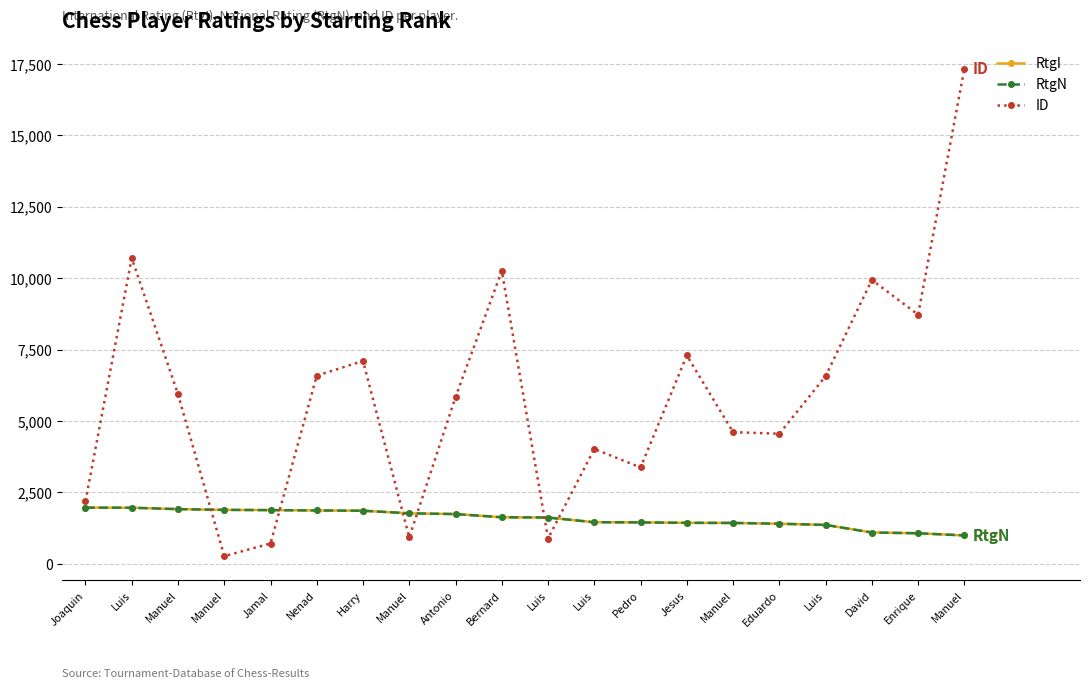

Is it true that ID equals 180 at Manuel?

False